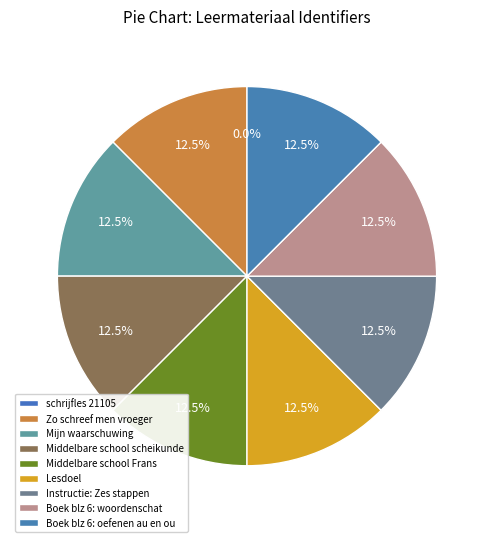

The Instructie: Zes stappen slice represents 4% of the pie. True or false?

False